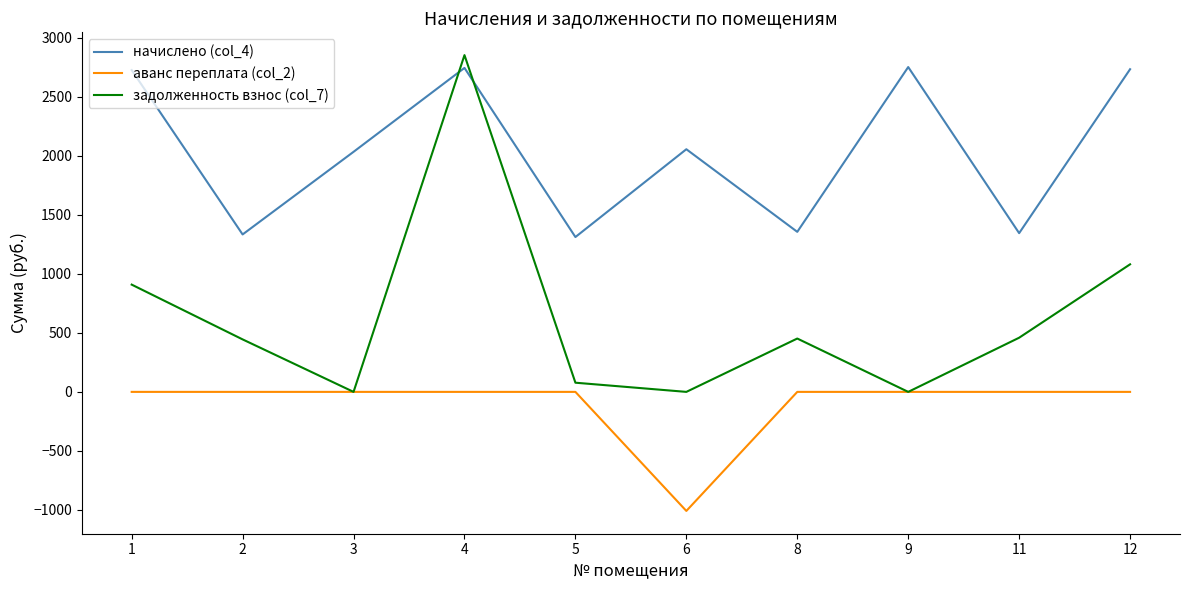

The value of аванс переплата (col_2) at 5 is 0.0. True or false?

True